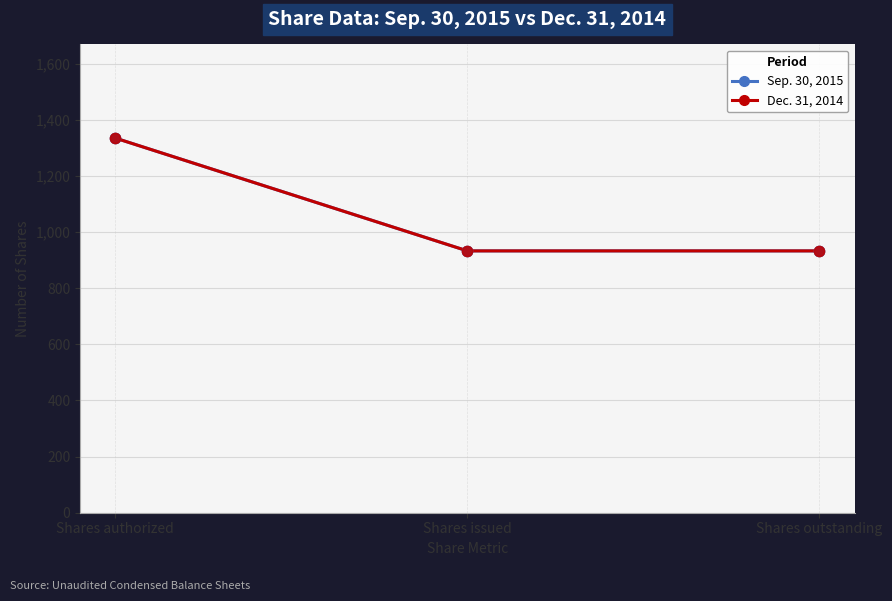

Is this an area chart (filled region under the line)?

No